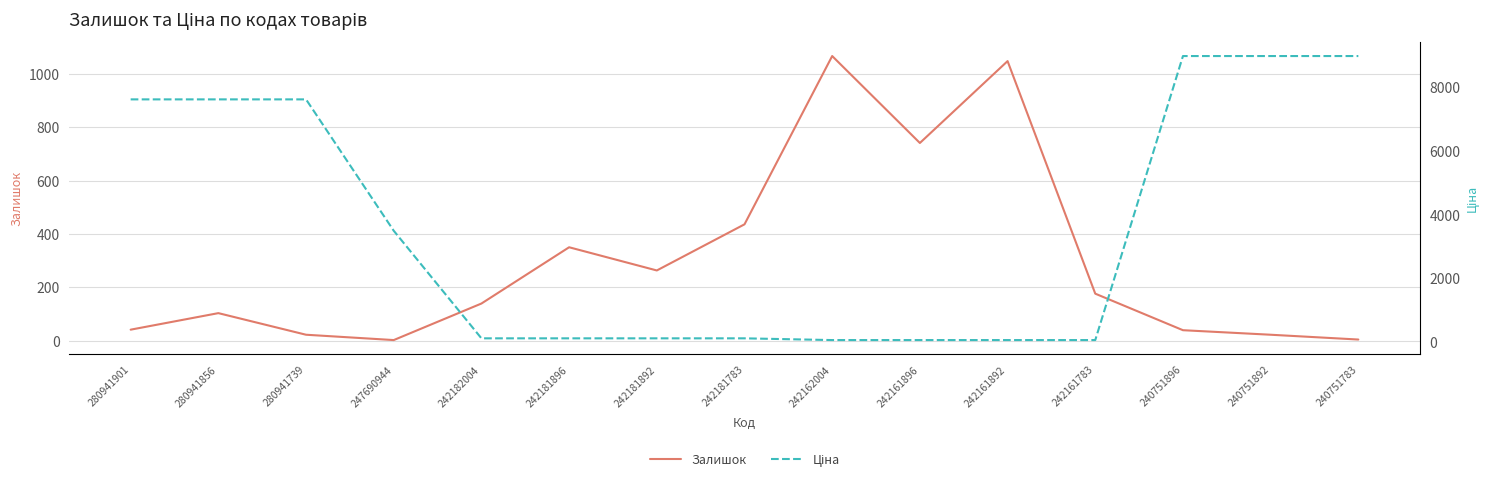

Which series has the widest spread of values?

Ціна